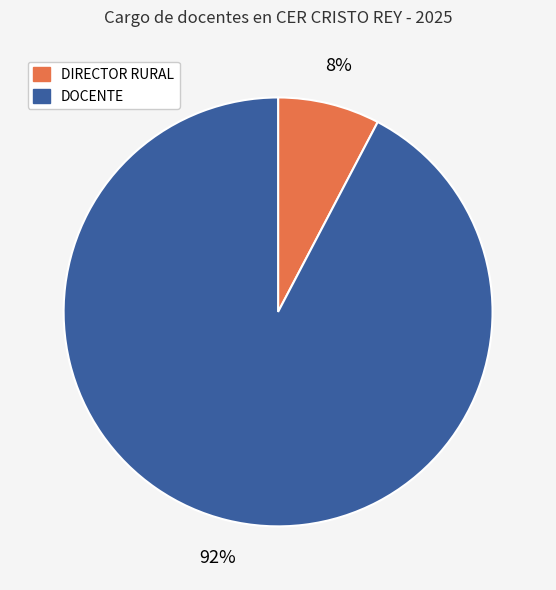

Count the number of slices in the pie.

2